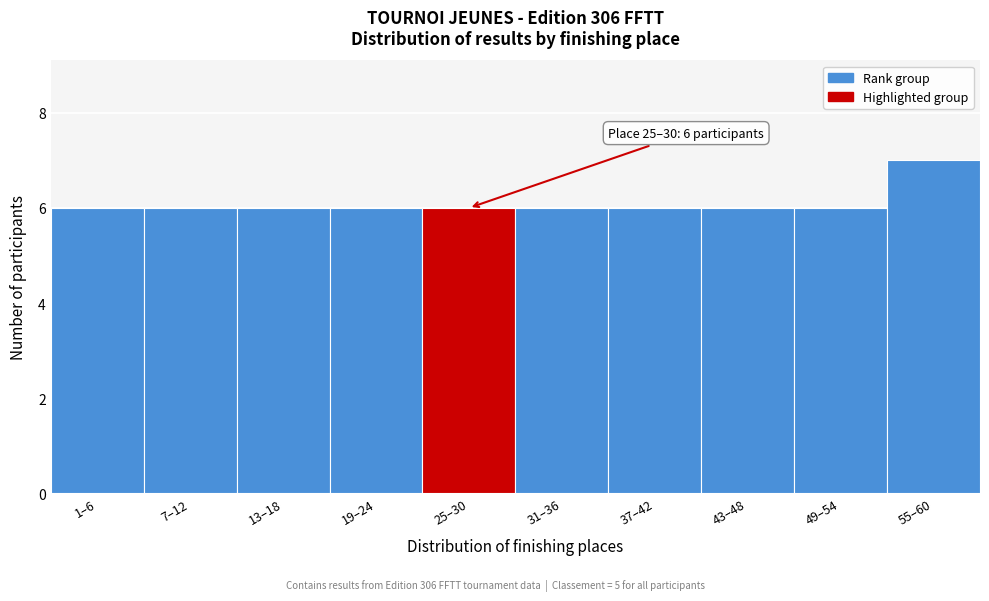

Reading left to right, transcribe all the data shown in this chart.

1–6=6	7–12=6	13–18=6	19–24=6	25–30=6	31–36=6	37–42=6	43–48=6	49–54=6	55–60=7